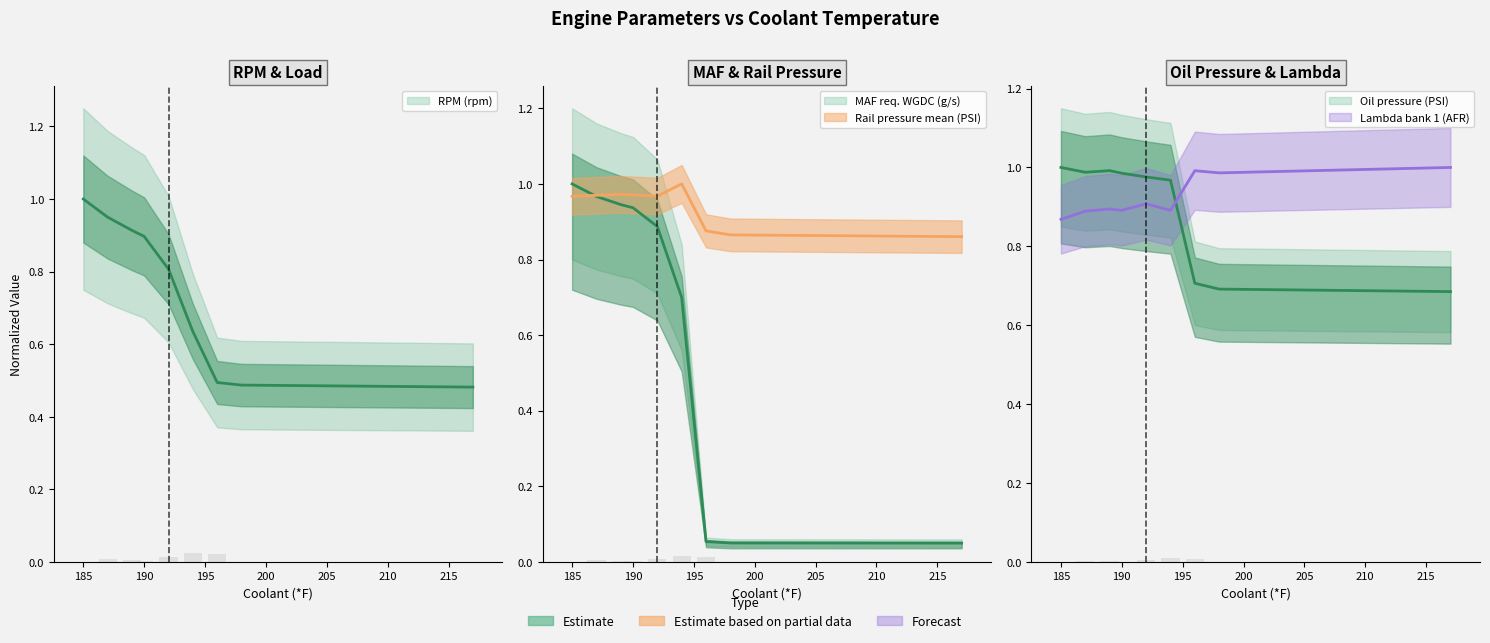

What is the sum of the Lambda bank 1 (AFR) values at 198 and 185?

1.9